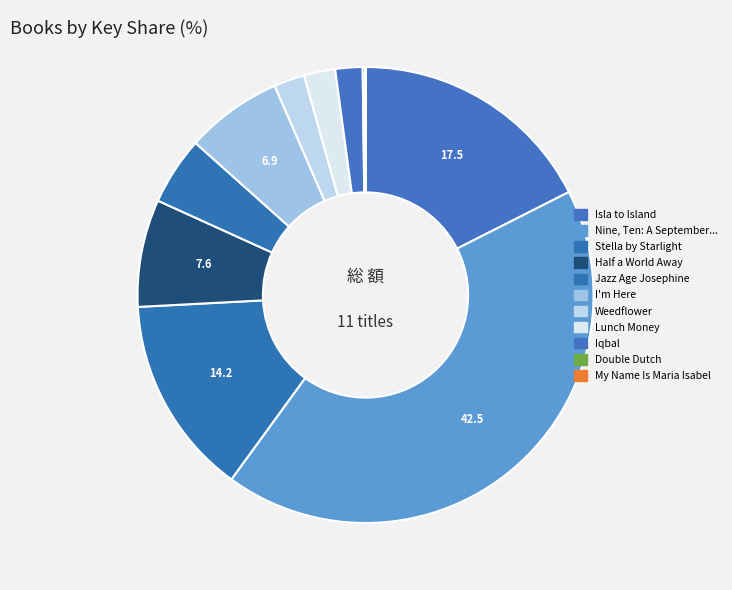

Which slice is the largest?

Nine, Ten: A September 11 Story